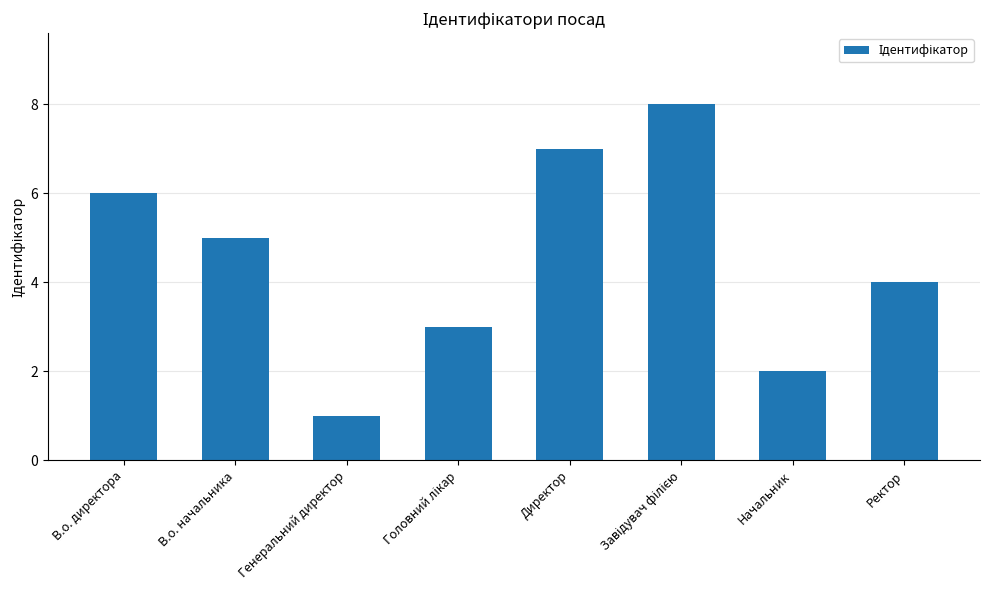

What is the sum of all values?

36